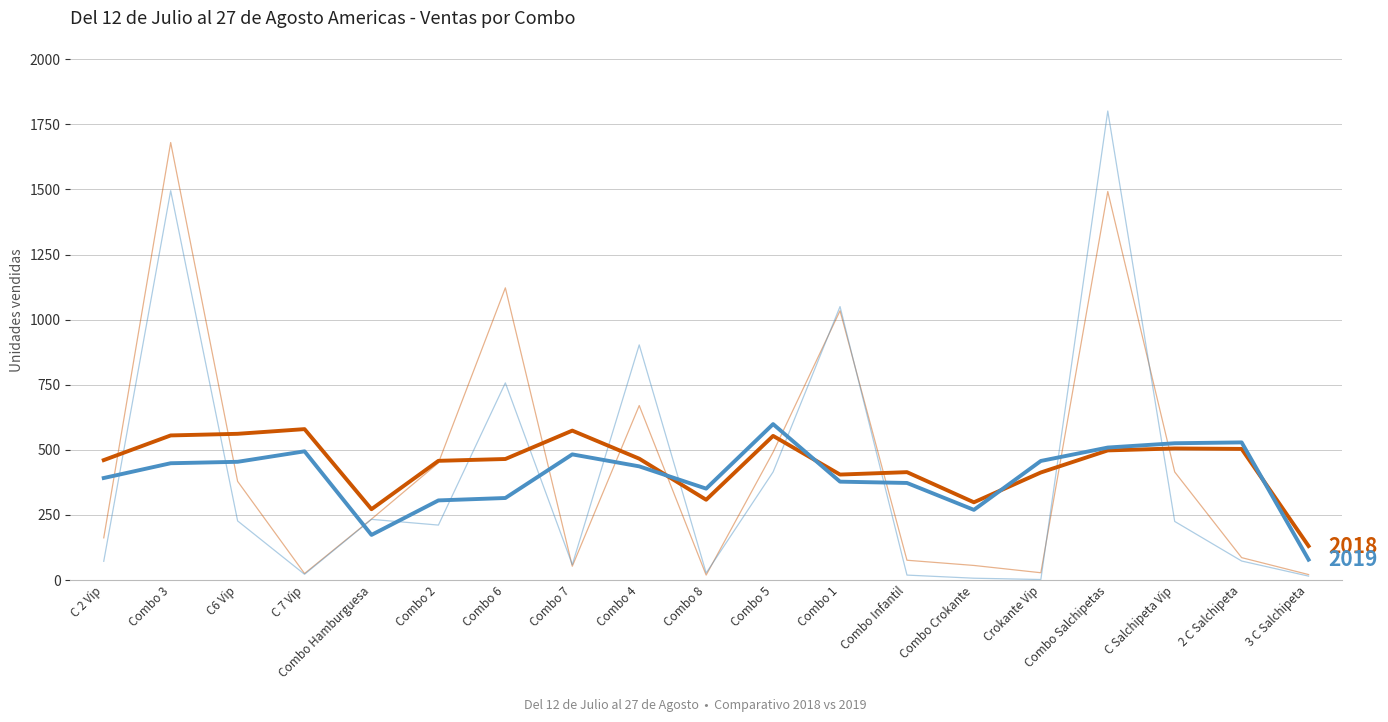

Which has a higher value, Combo 3 or C 2 Vip?

Combo 3